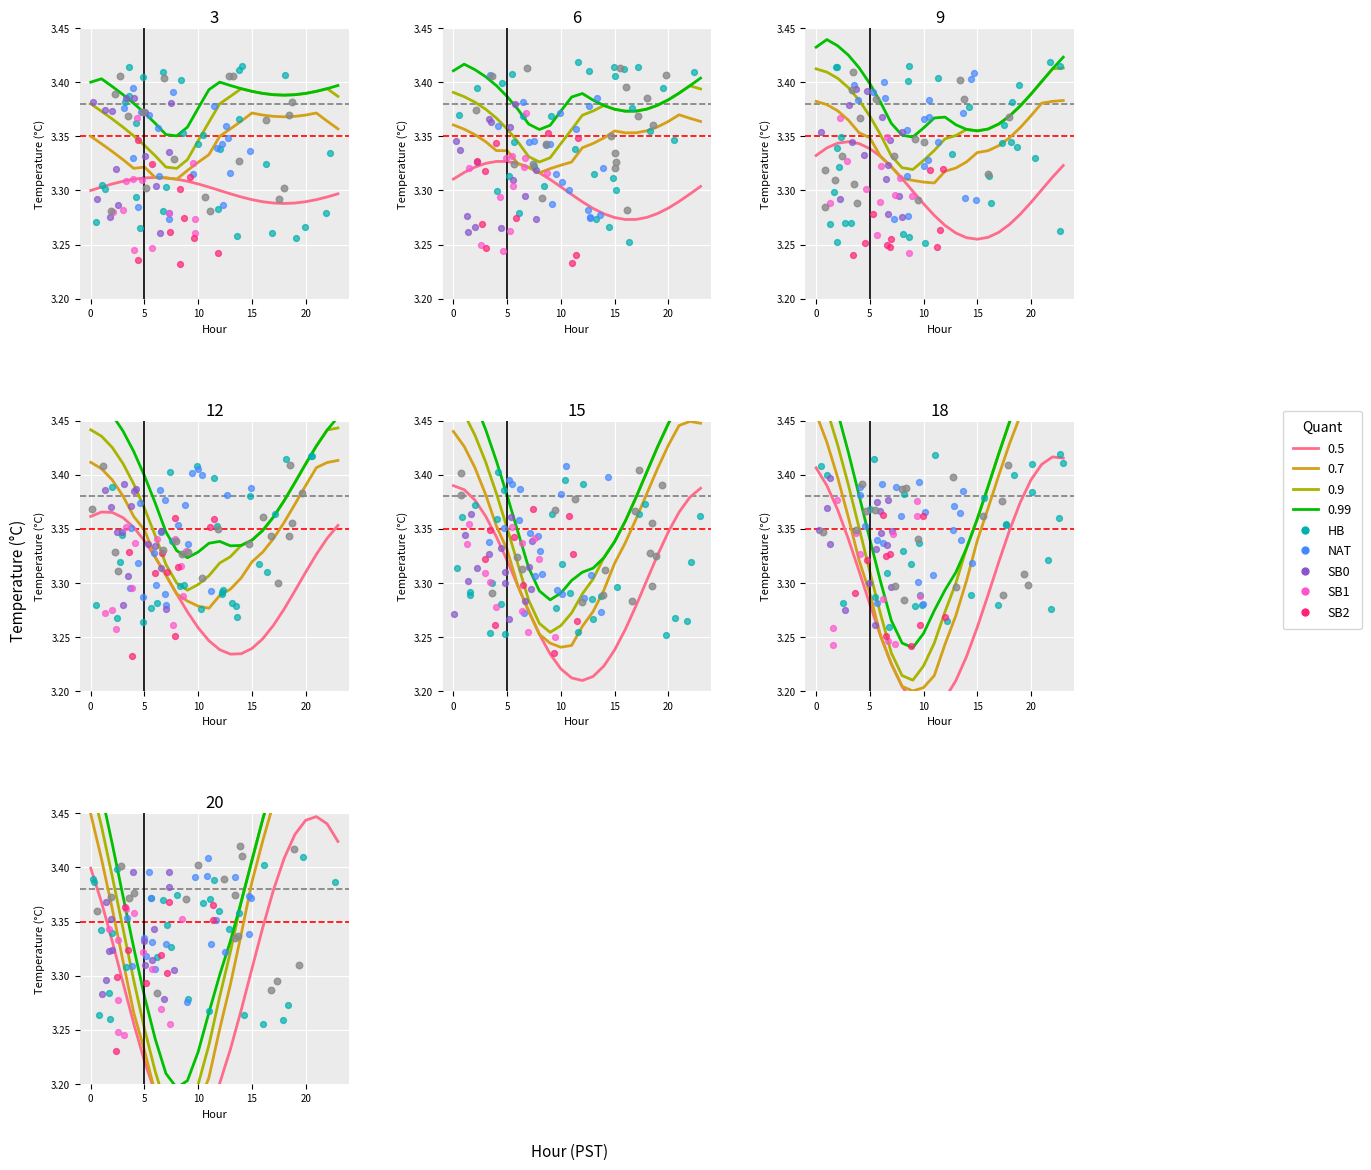

Which series has the largest total across all categories?

0.9